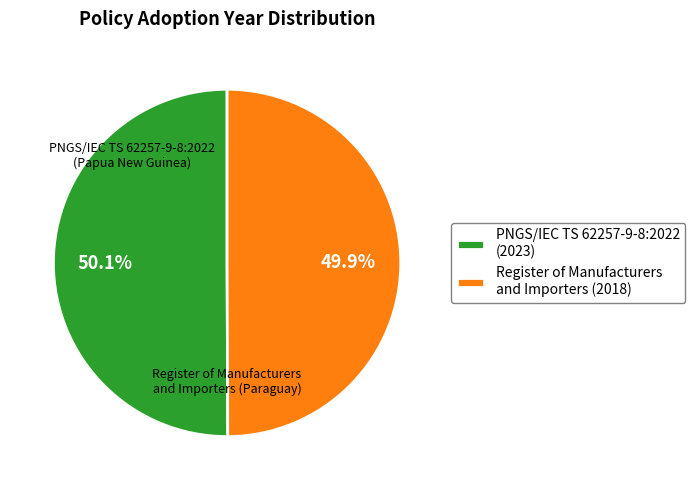

How much of the chart is everything except Register of Manufacturers and Importers (Paraguay)?

50.1%